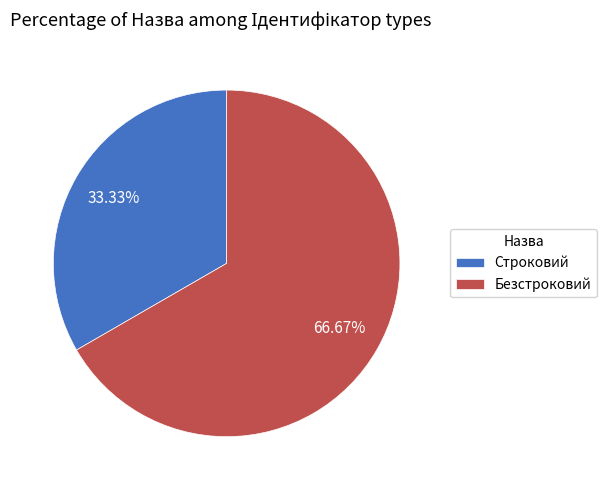

The Строковий slice represents 41% of the pie. True or false?

False